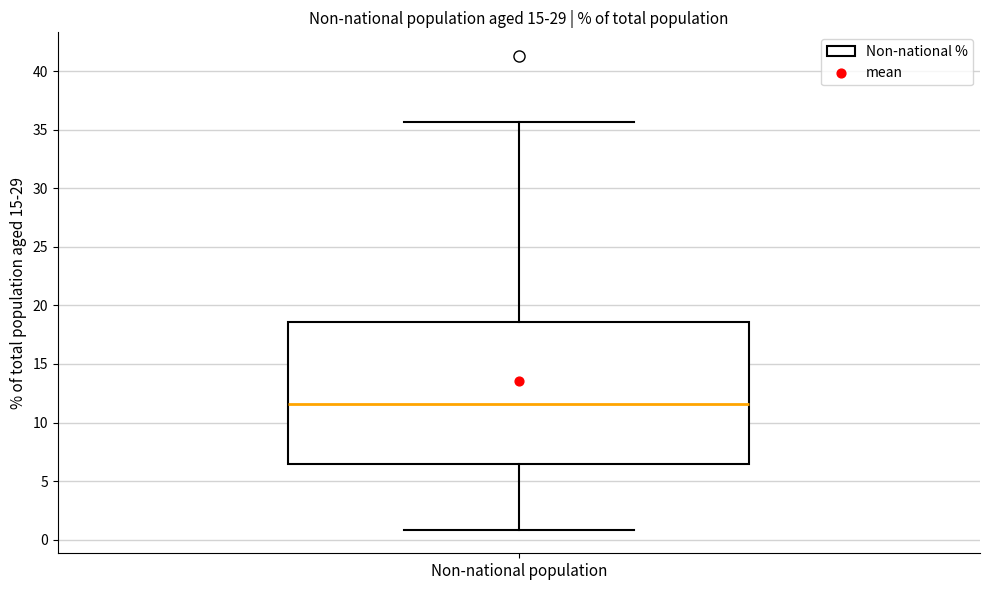

Transcribe this box plot: give where the median line is, the range the box spans, and where the two whiskers end, as read against the y-axis. The values are not printed on the chart, so give them approximately, as read against the axis.

median 11.5, box 6.5 to 18.5, whiskers 1.0 to 35.5